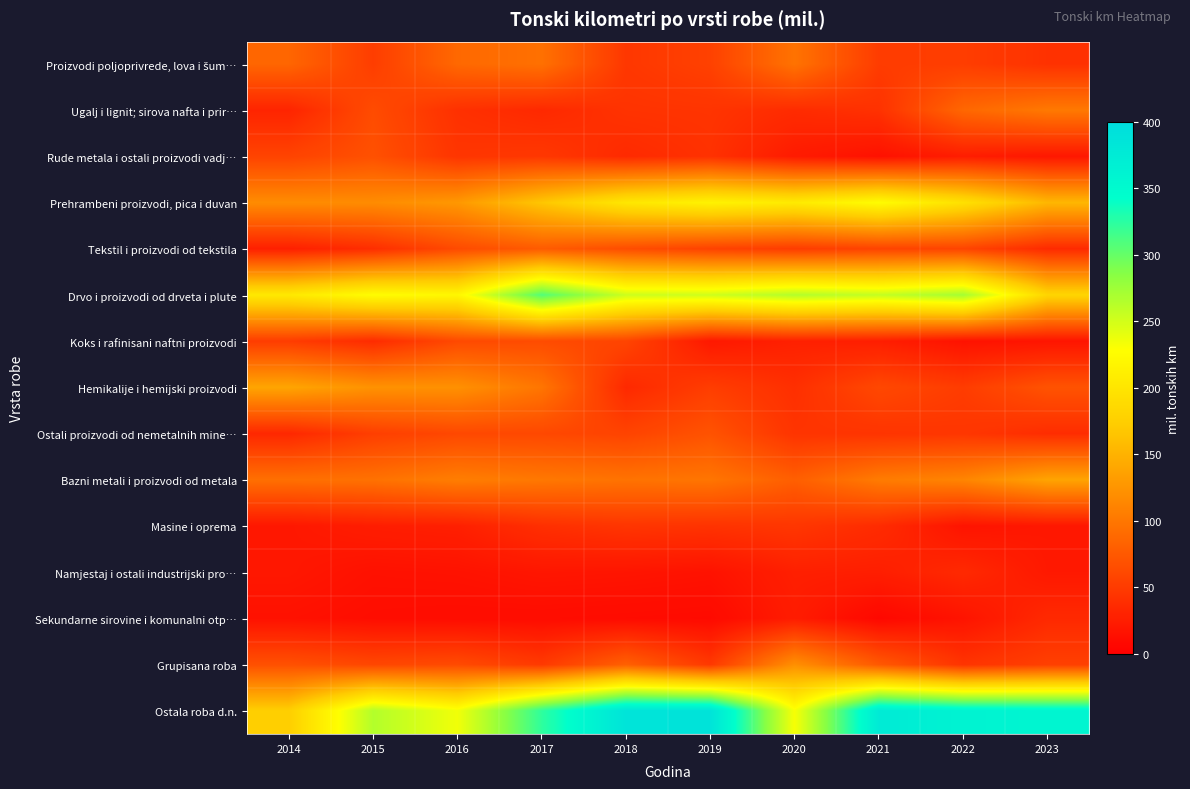

What is the total value across all series at 2018?

1434